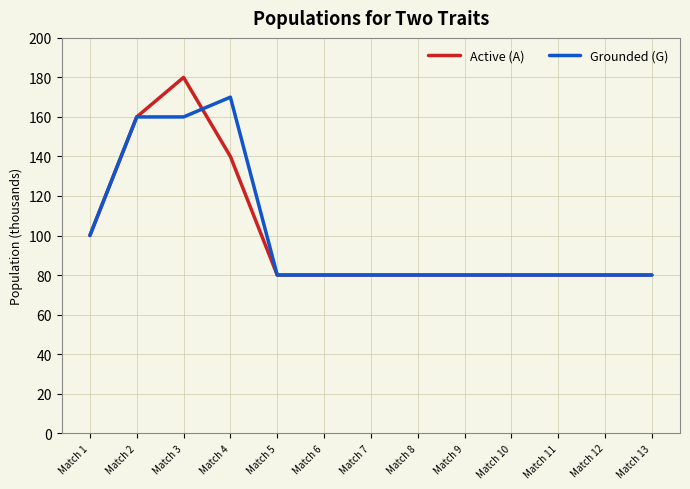

Is it true that Grounded (G) equals 25 at Match 10?

False